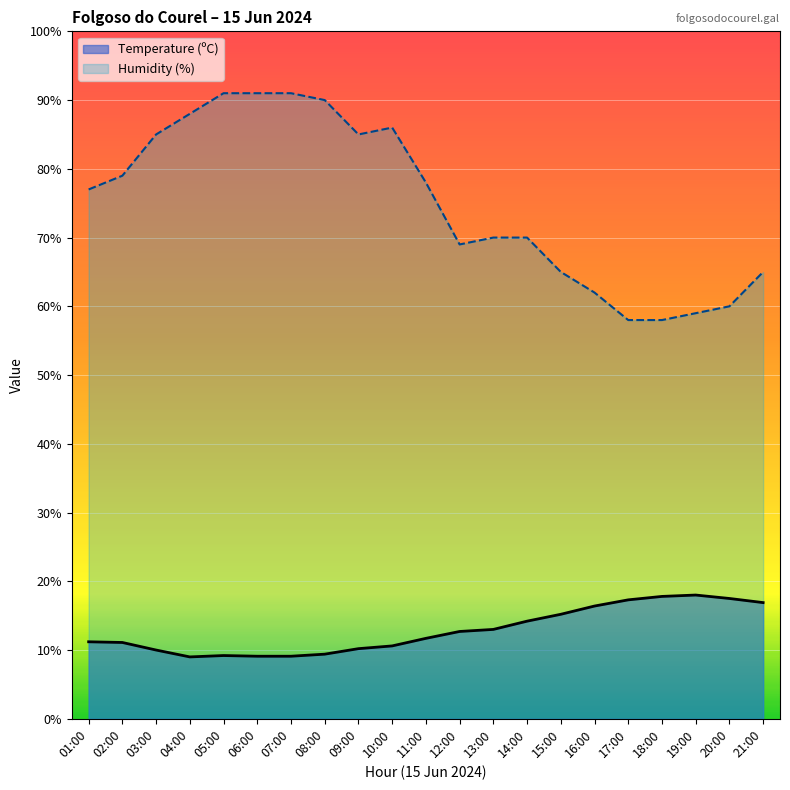

Rank the series by their average value, from lowest to highest.

Temperature (ºC), Humidity (%)